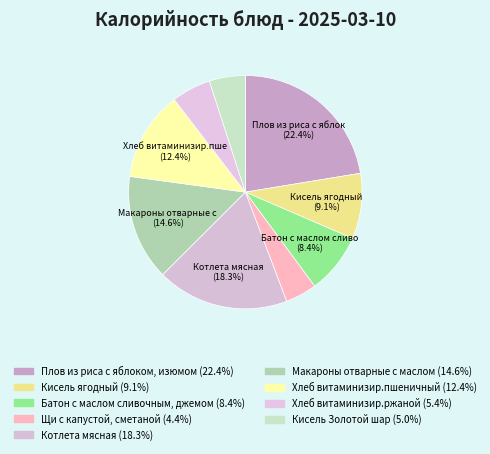

Approximately how many times larger is the value at Батон с маслом сливочным, джемом compared to Котлета мясная?

0.5